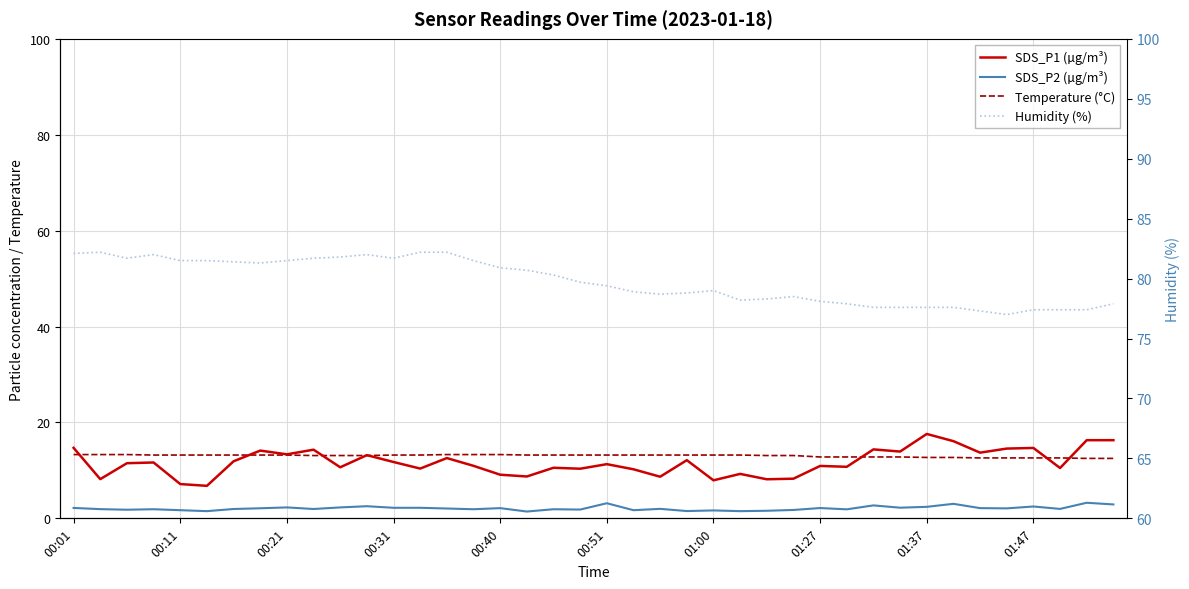

How many interior local peaks does the Humidity (%) series have?

5